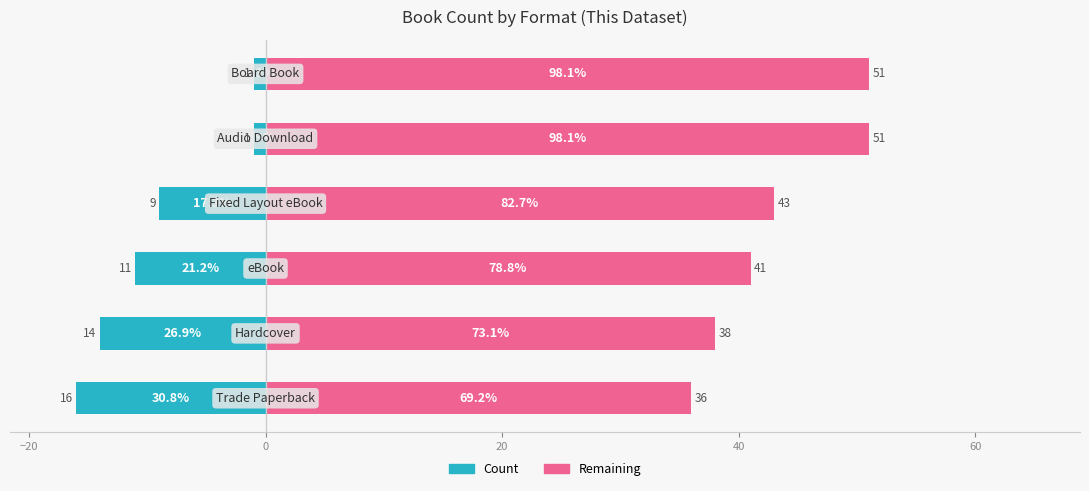

Rank the series by their average value, from highest to lowest.

Remaining, Count